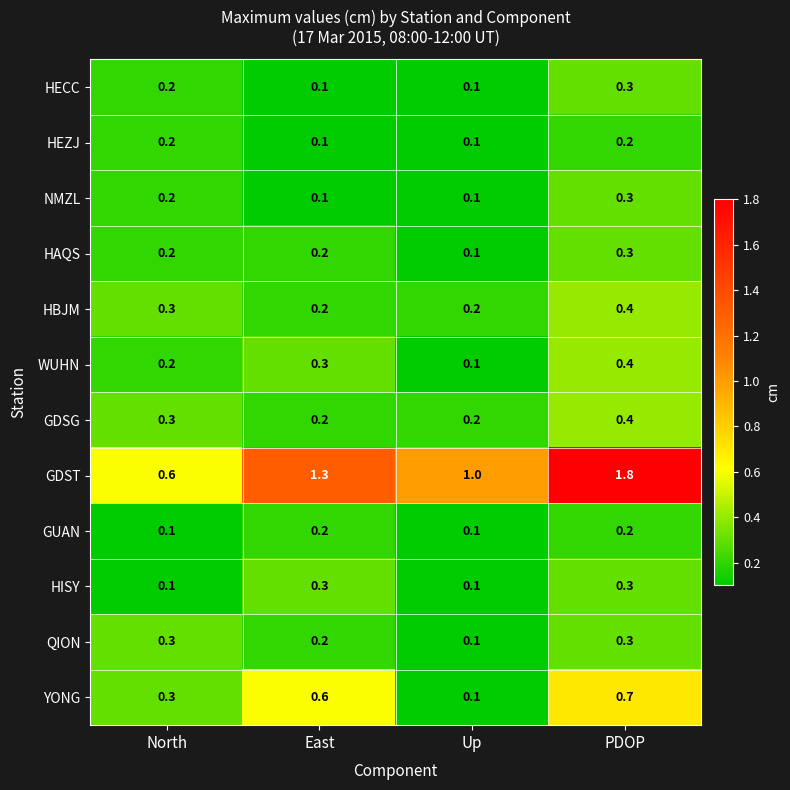

What is the sum of the GUAN values at East and PDOP?

0.4